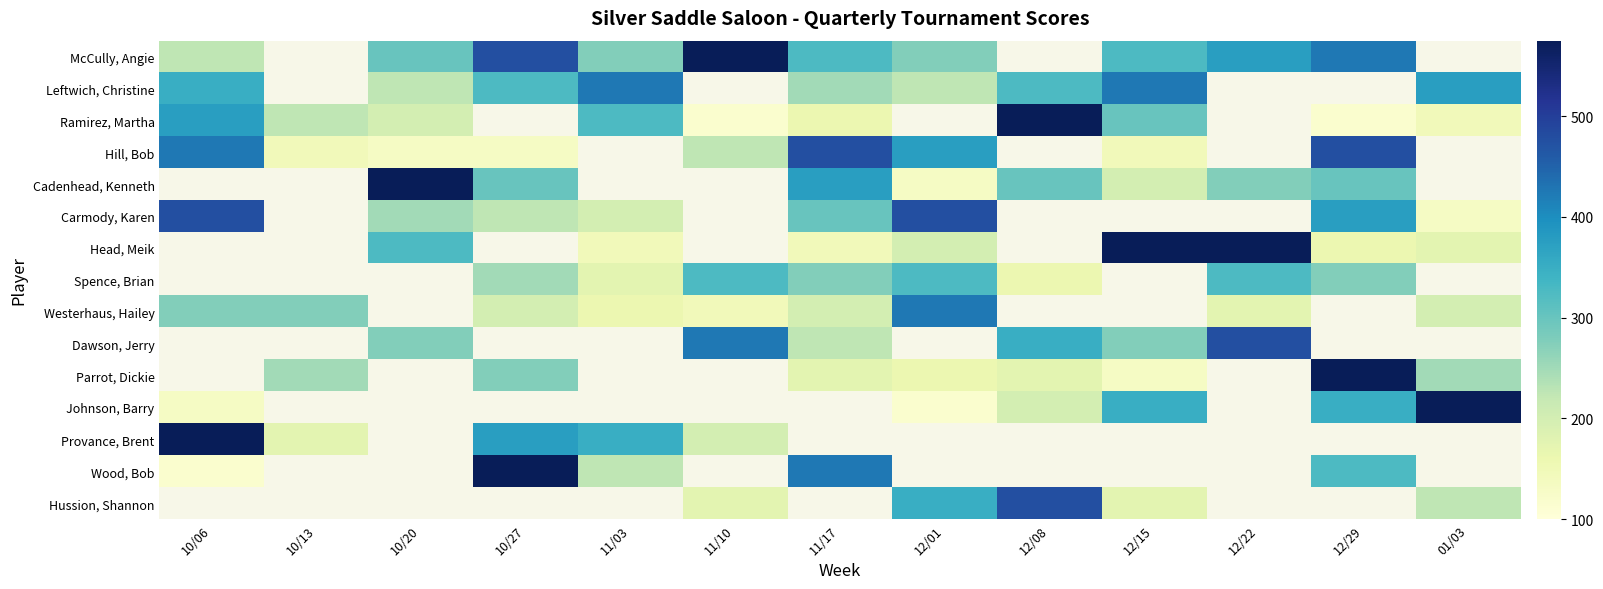

True or false: McCully, Angie has a value of 575.0 at 11/10.

True